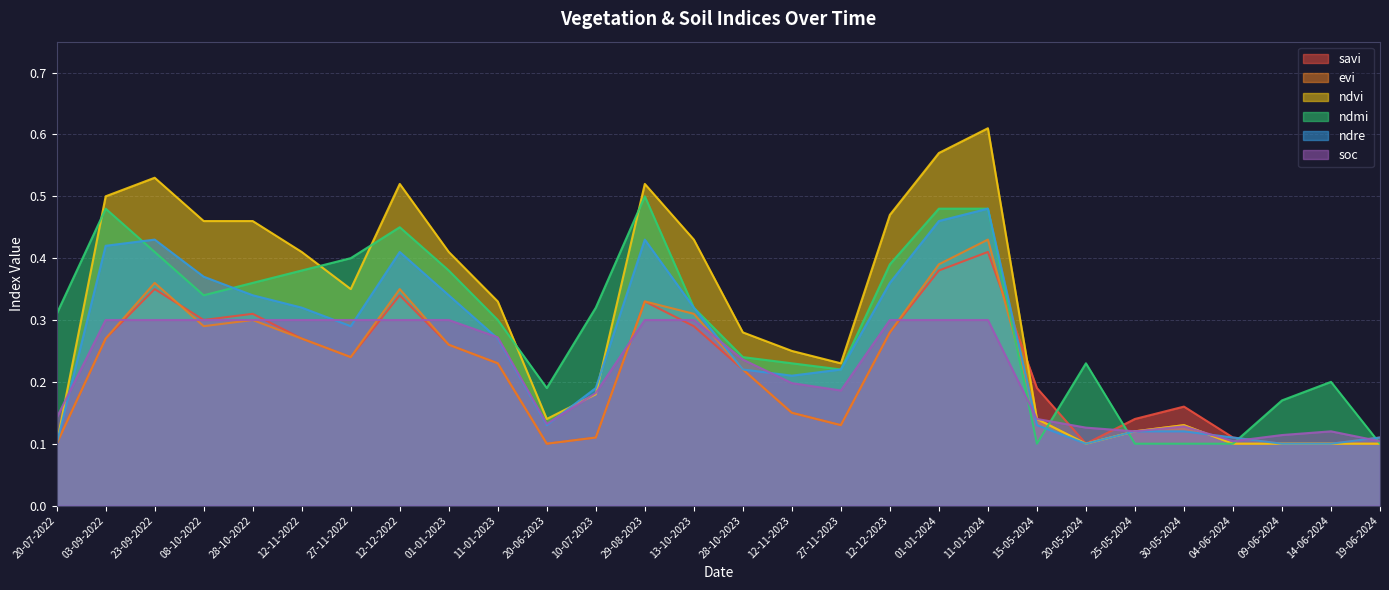

Does the chart display data point markers on the line(s)?

No